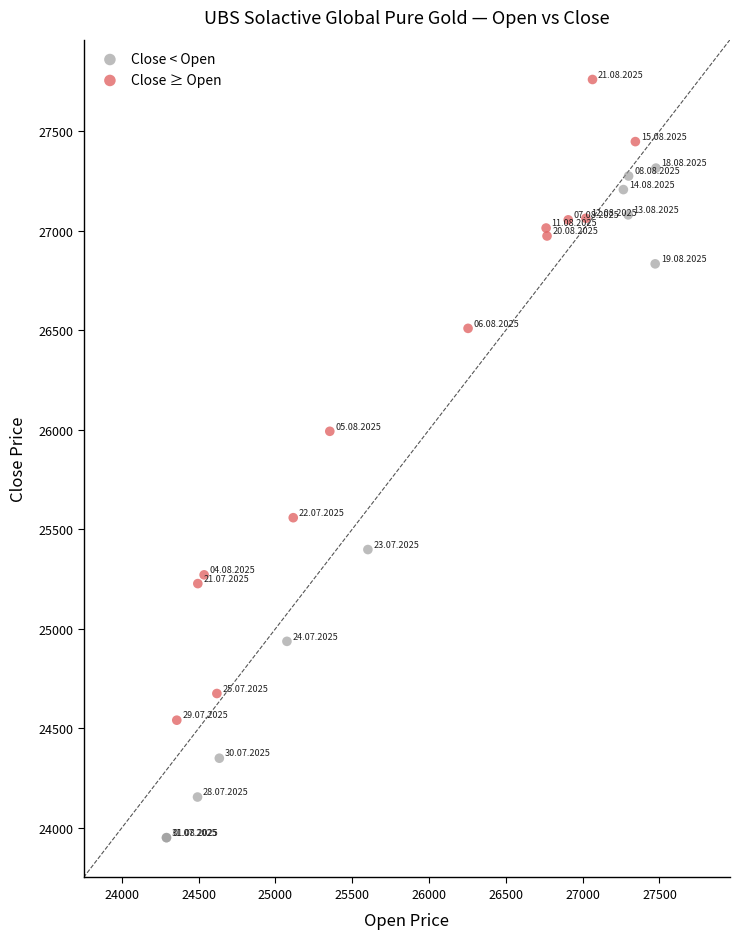

Which series contains the highest Y value?

Close ≥ Open